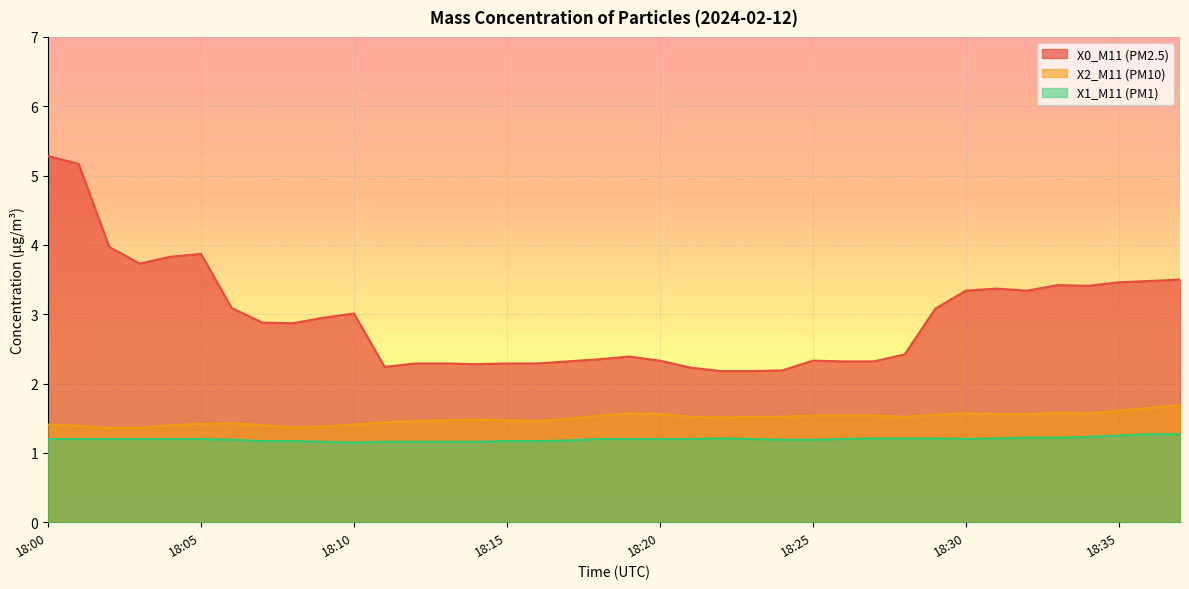

Does the chart display data point markers on the line(s)?

No